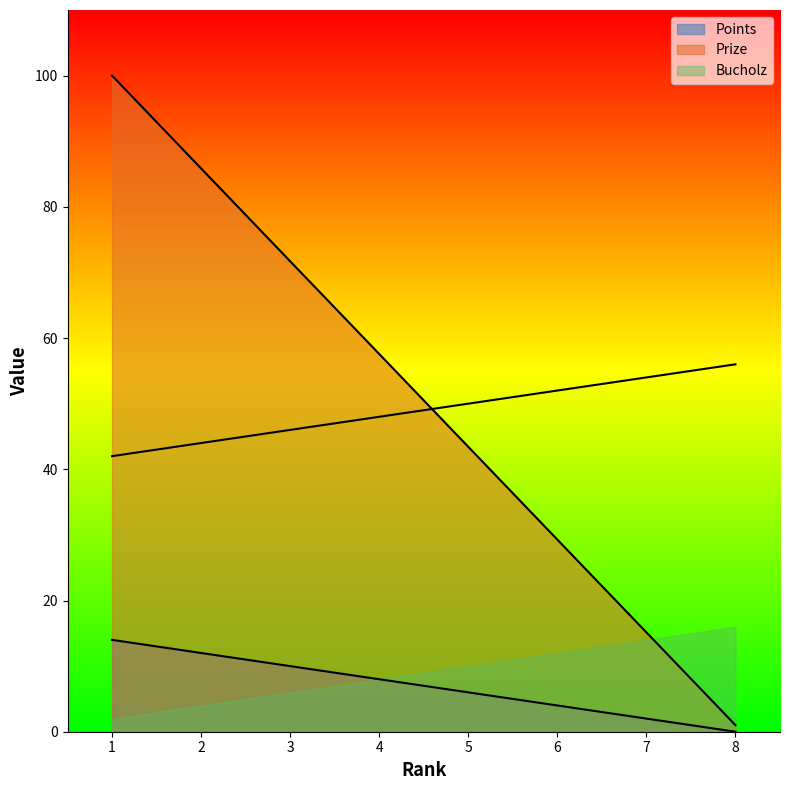

Which label corresponds to the largest value in the chart?

1